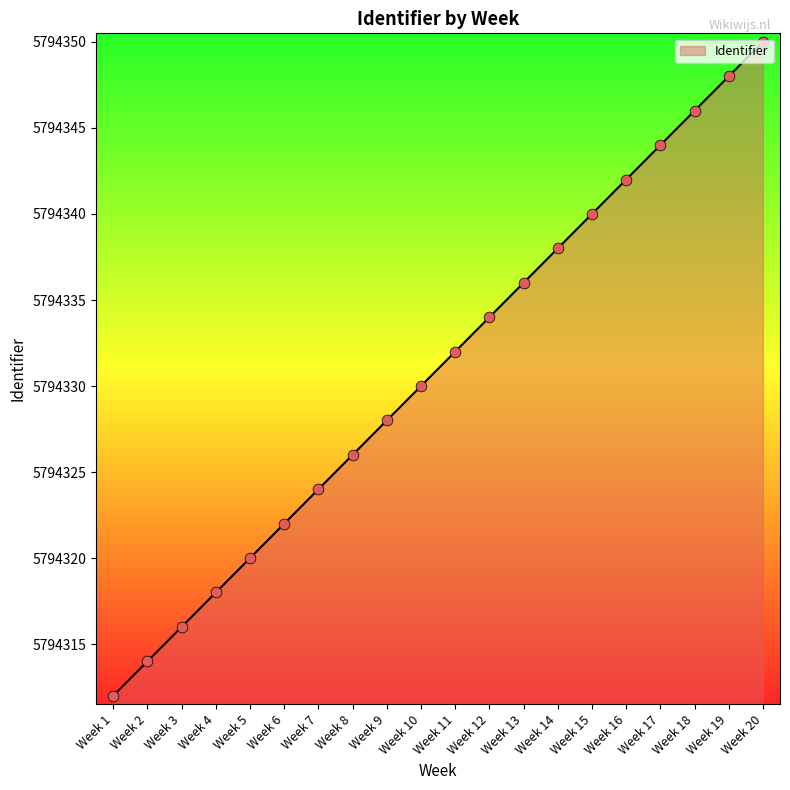

What is the ratio of the value at Week 6 to the value at Week 8?

1.0